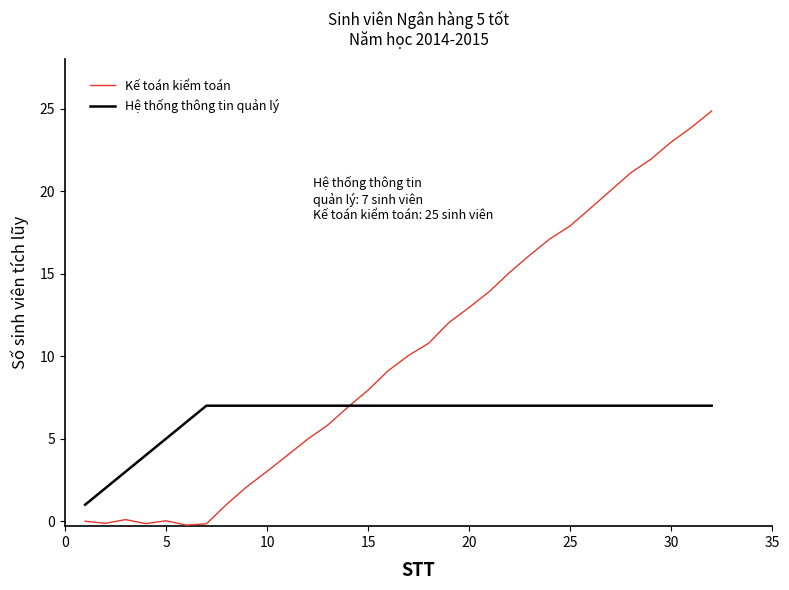

Which series has the largest total across all categories?

Kế toán kiểm toán